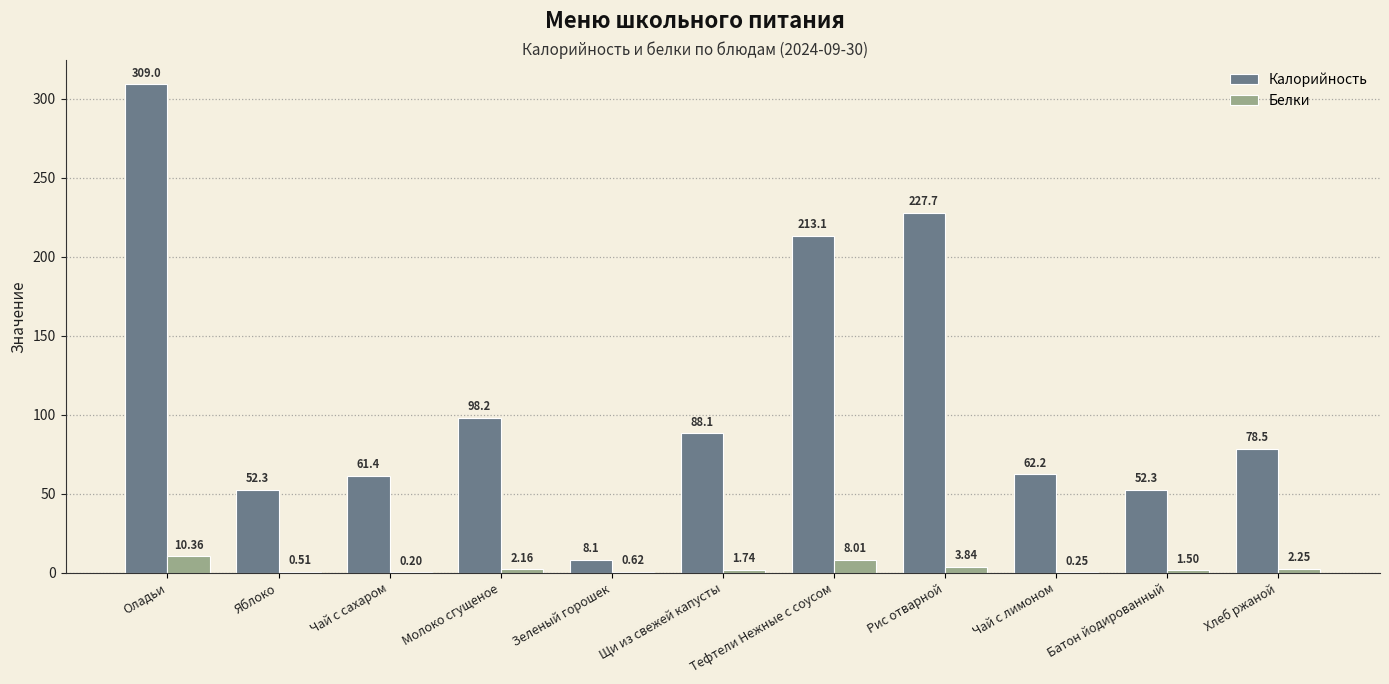

What is the sum of the Белки values at Оладьи and Яблоко?

10.9